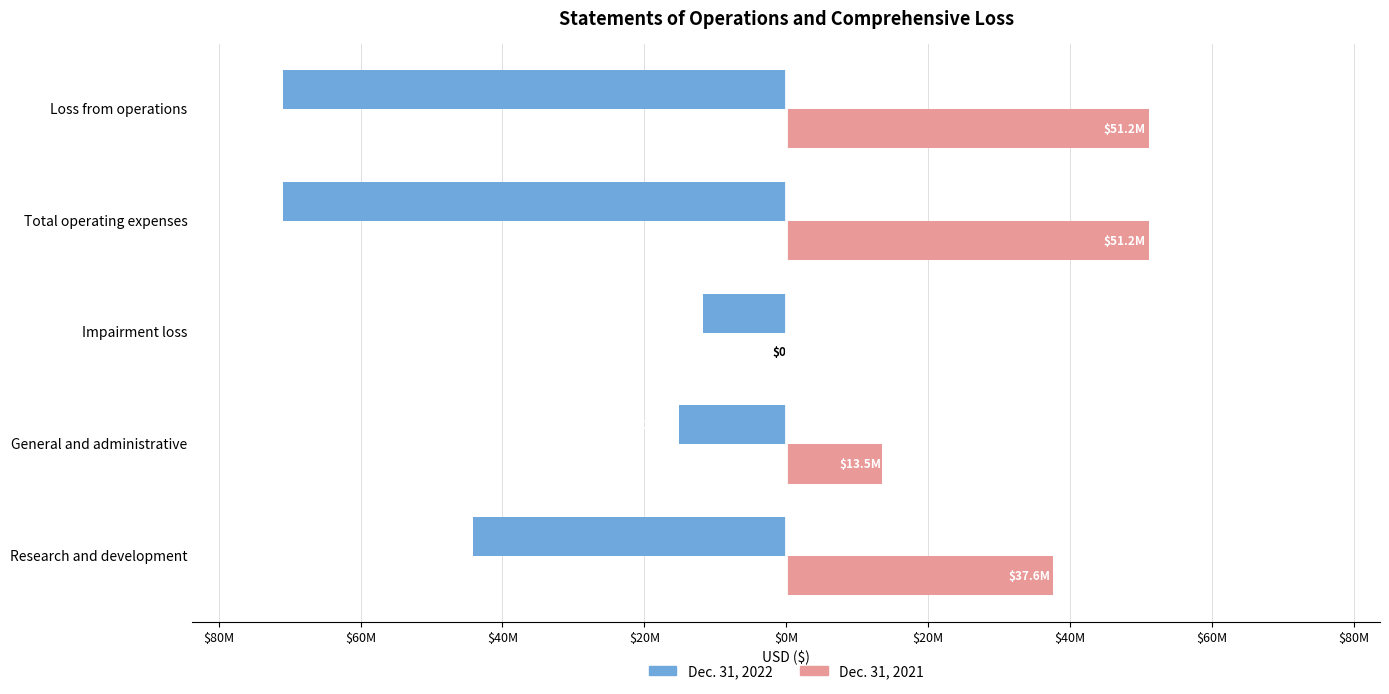

What is the lowest value of the Dec. 31, 2022 series?

-70947000